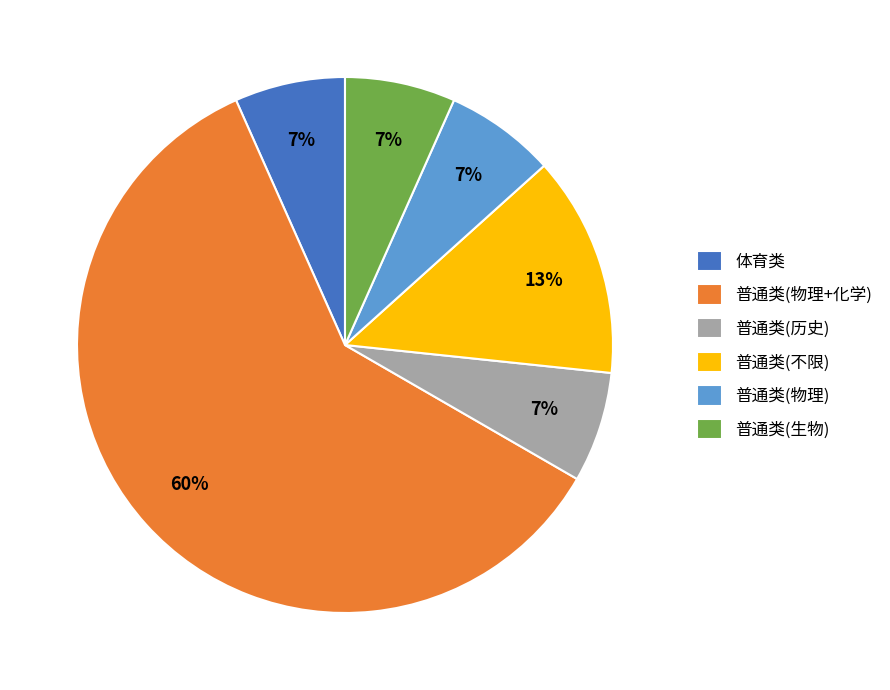

Is the sum of 普通类(物理) and 普通类(物理+化学) greater than half?

Yes